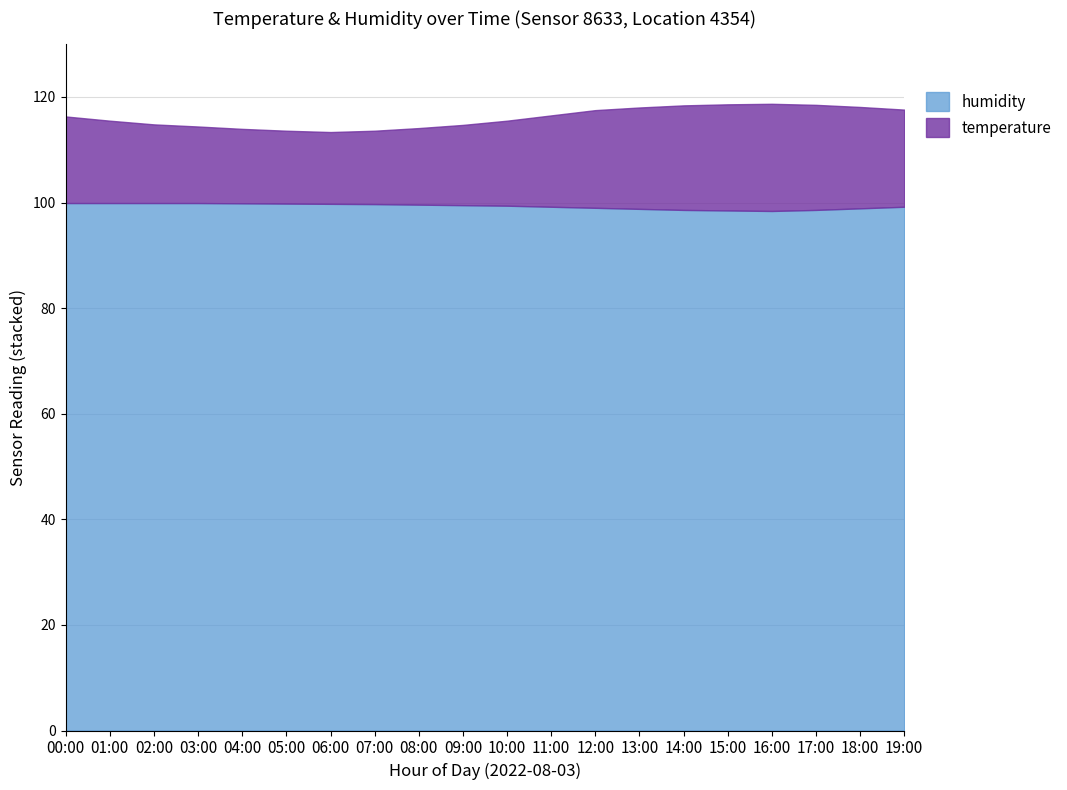

Rank the series at 00:00 from lowest to highest value.

temperature, humidity